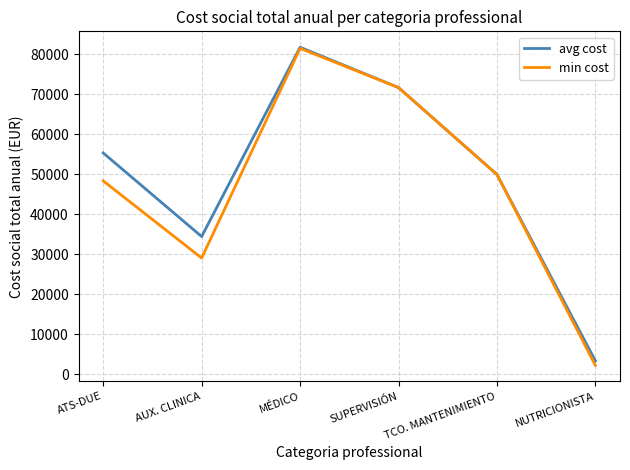

Where is the first local minimum for min cost?

AUX. CLINICA